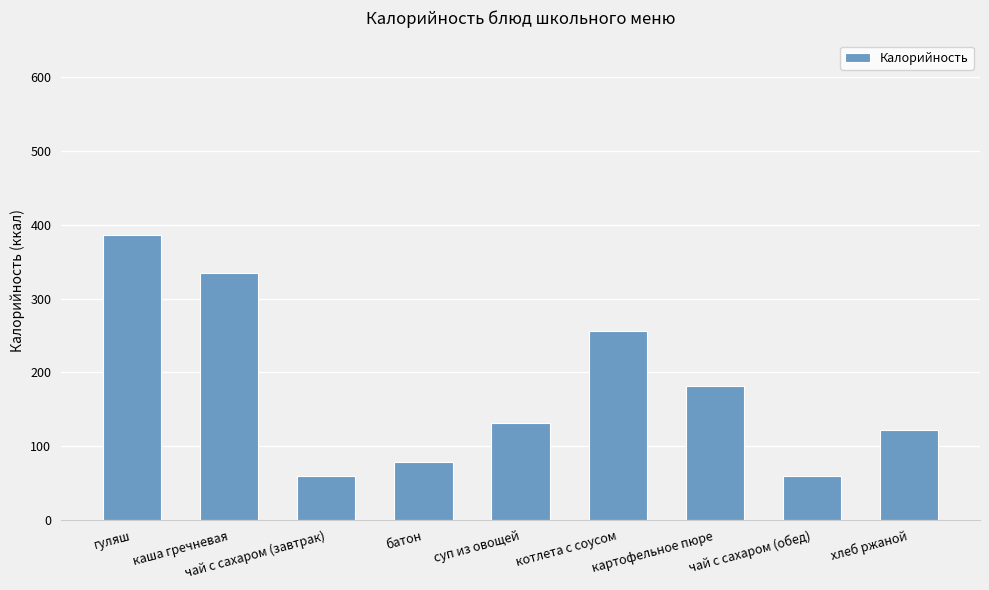

Approximately how many times larger is the value at хлеб ржаной compared to гуляш?

0.3